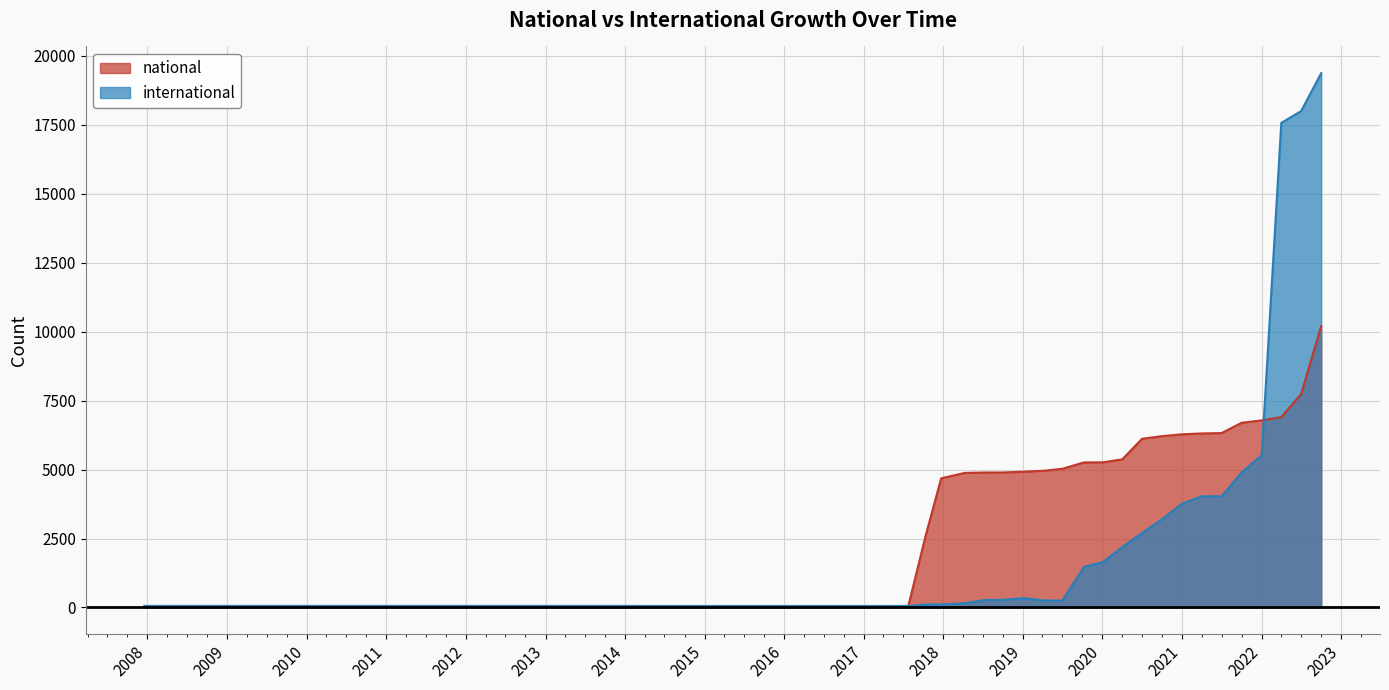

List the series in order of their peak value, lowest first.

national, international